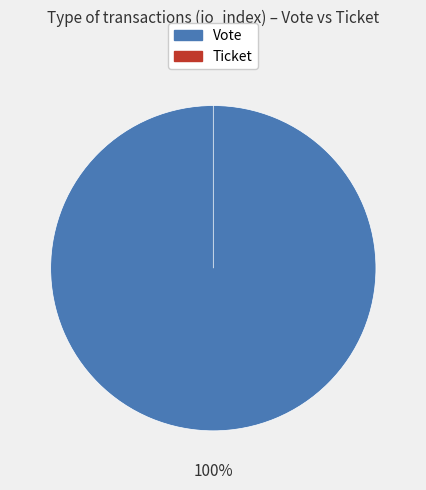

True or false: Vote accounts for 95% of the total.

False